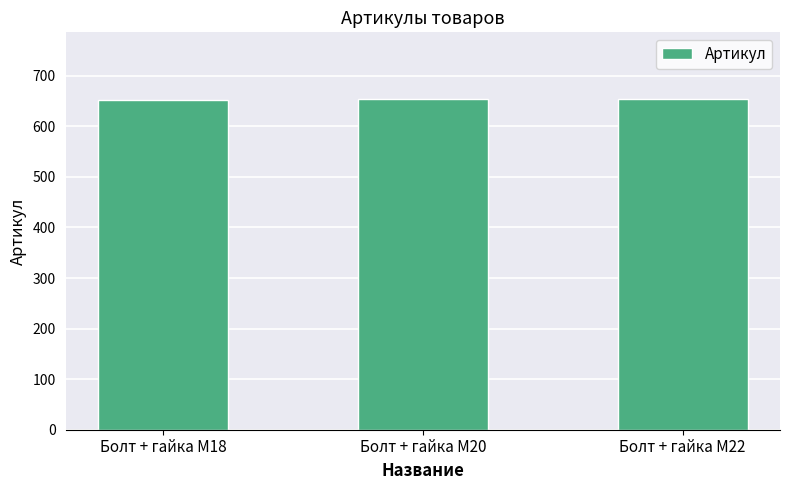

What is the difference between the values at Болт + гайка M20 and Болт + гайка M18?

1